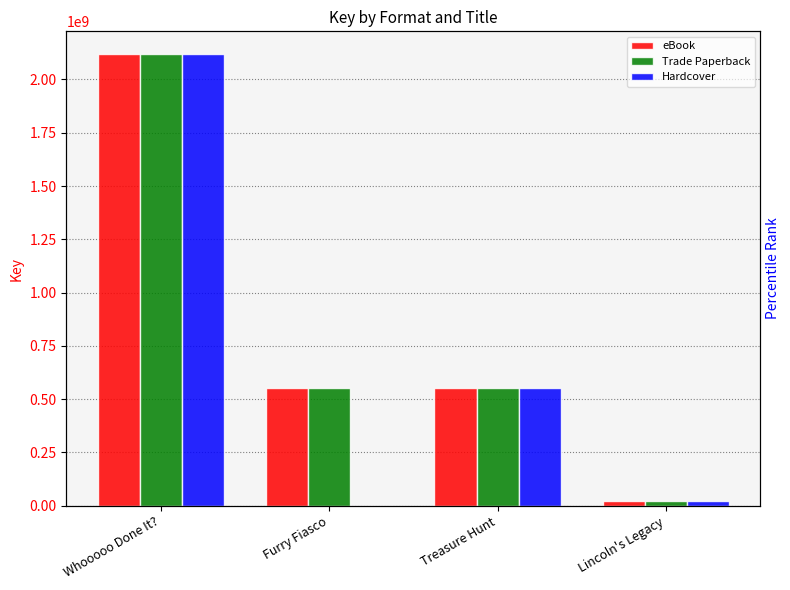

Reading left to right, list all the values displayed in this chart.

eBook: Whooooo Done It?=2119846293	Furry Fiasco=550762487	Treasure Hunt=550770664	Lincoln's Legacy=22295082
Trade Paperback: Whooooo Done It?=2119846293	Furry Fiasco=550762487	Treasure Hunt=550770664	Lincoln's Legacy=22295082
Hardcover: Whooooo Done It?=2119846293	Furry Fiasco=0	Treasure Hunt=550770664	Lincoln's Legacy=22295082